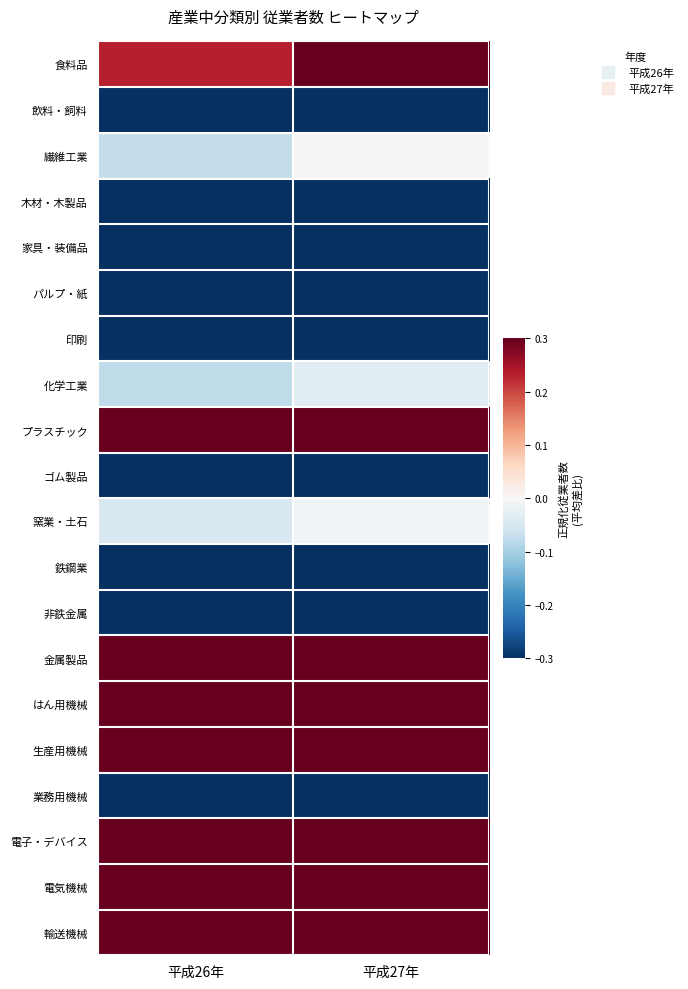

At which category is the sum across all series the highest?

平成27年